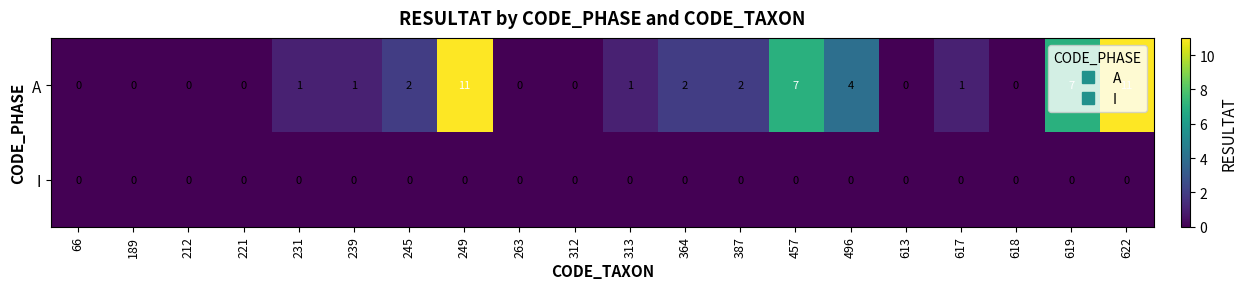

Is it true that A equals 0 at 387?

False